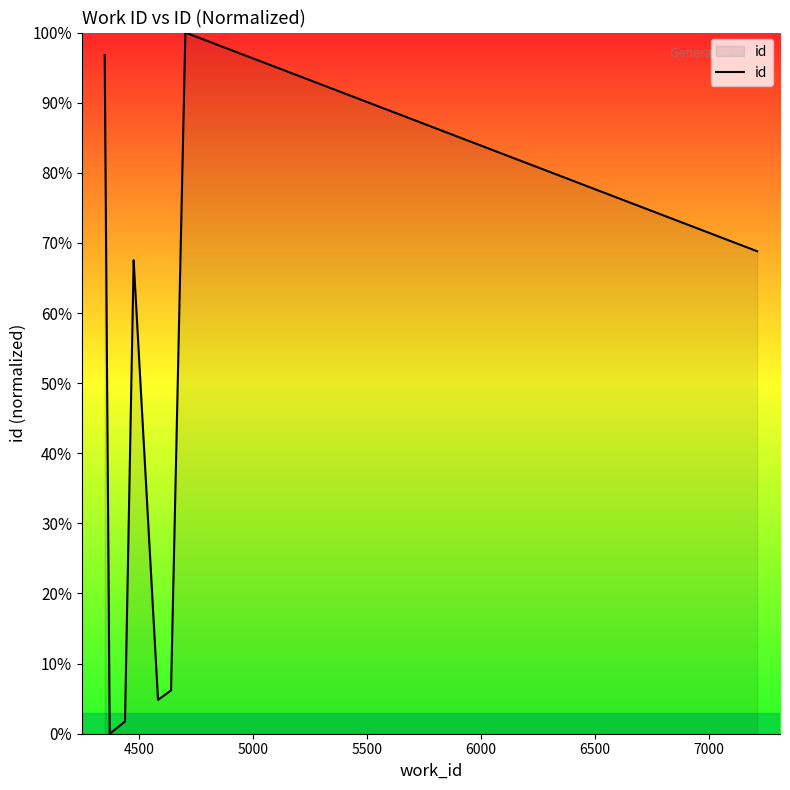

What is the value of the 1st point from the left?

96.8